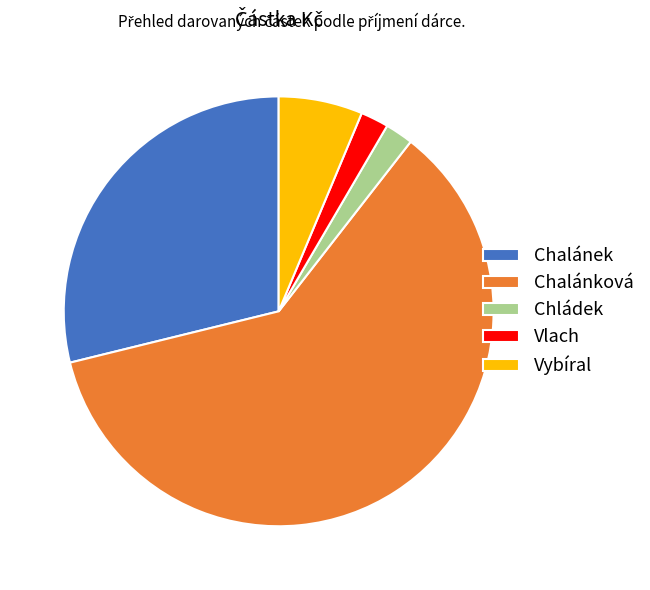

Between Chalánková and Vybíral, which is larger?

Chalánková